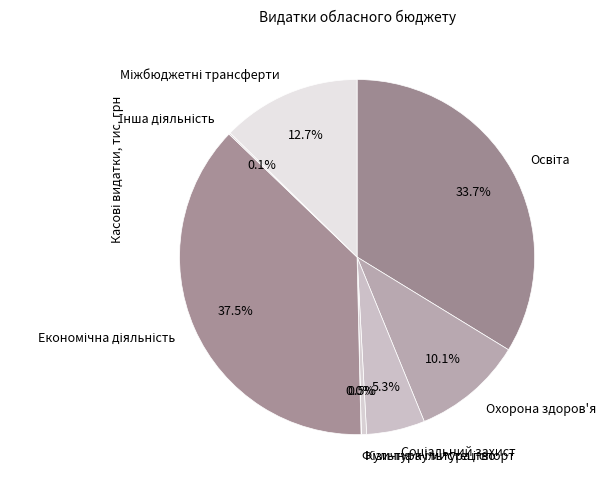

Is there a majority slice in this chart?

No